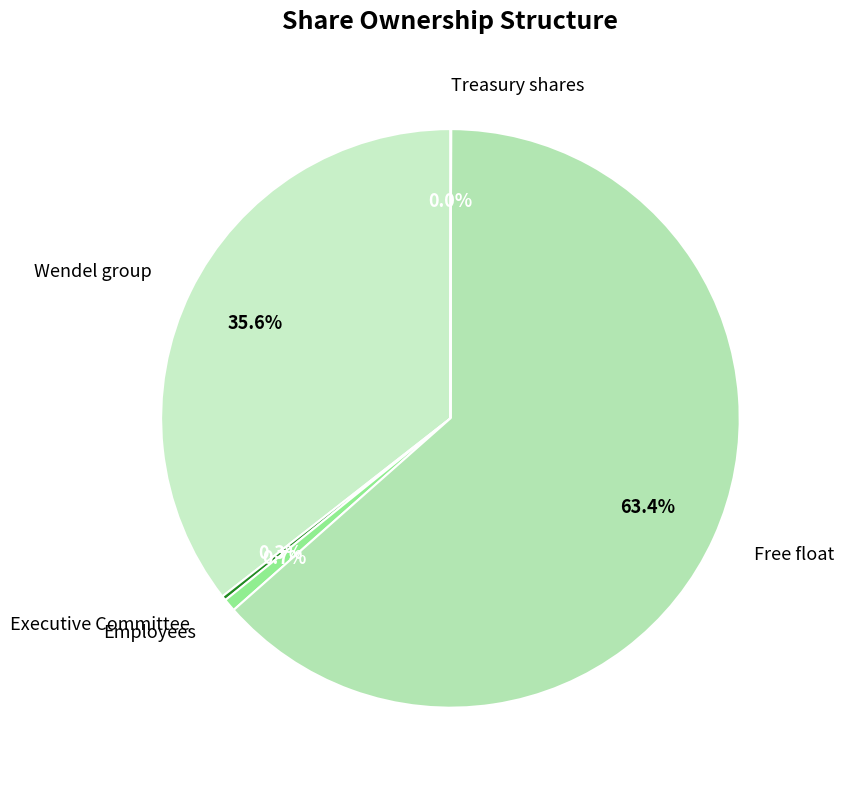

Is there a majority slice in this chart?

Yes